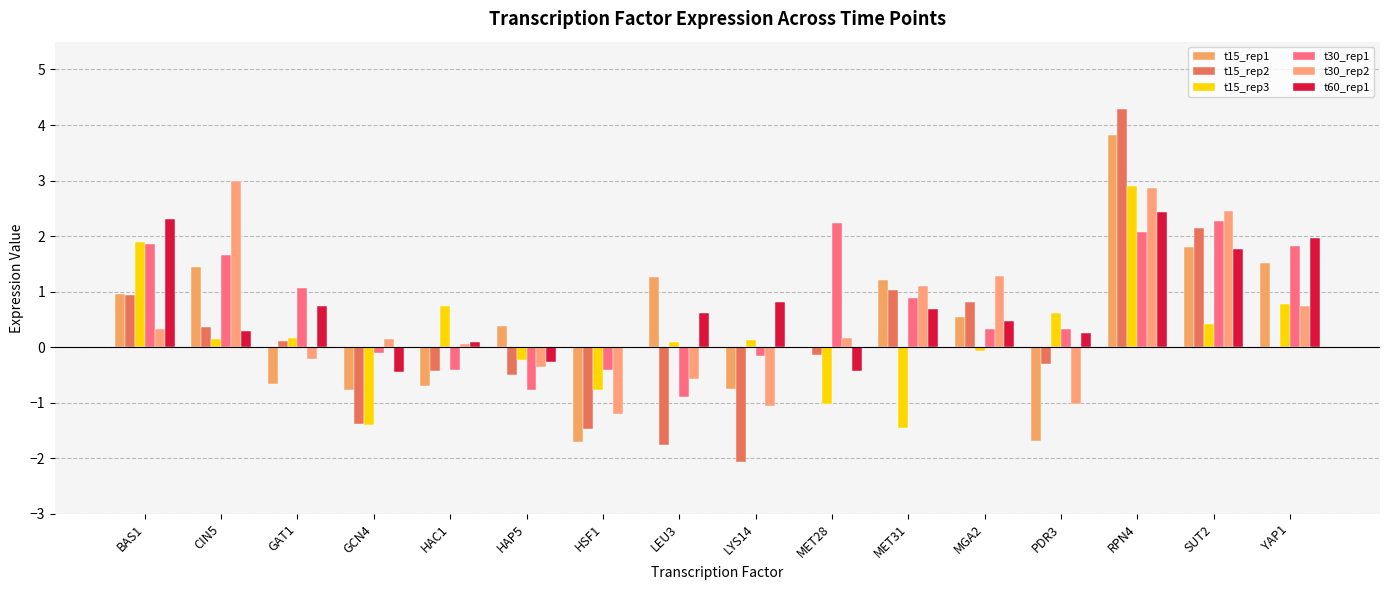

At which category does the chart reach its peak across all series?

RPN4